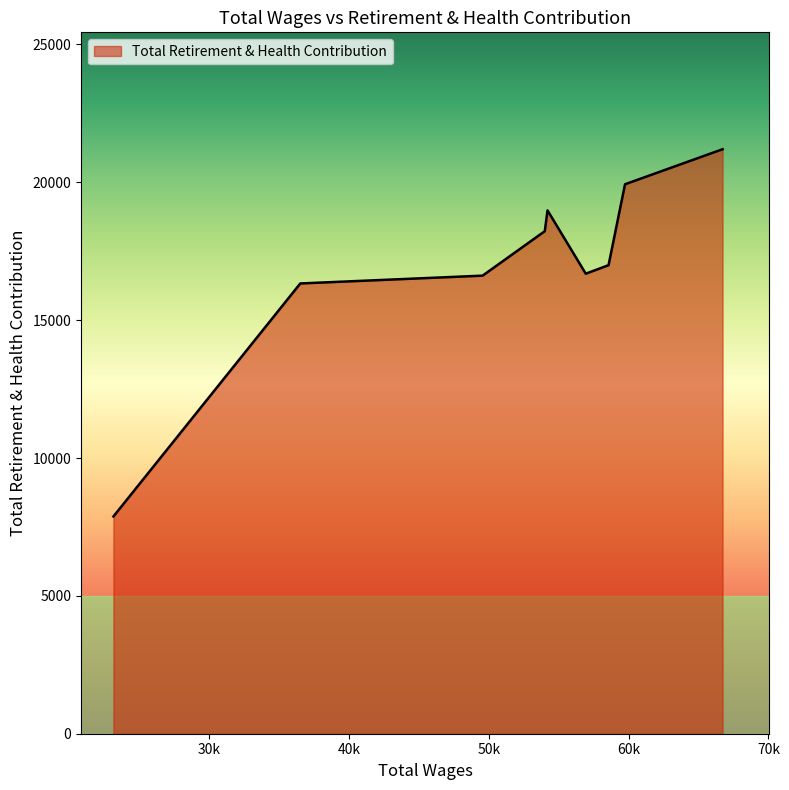

What is the minimum value shown in the chart?

7880